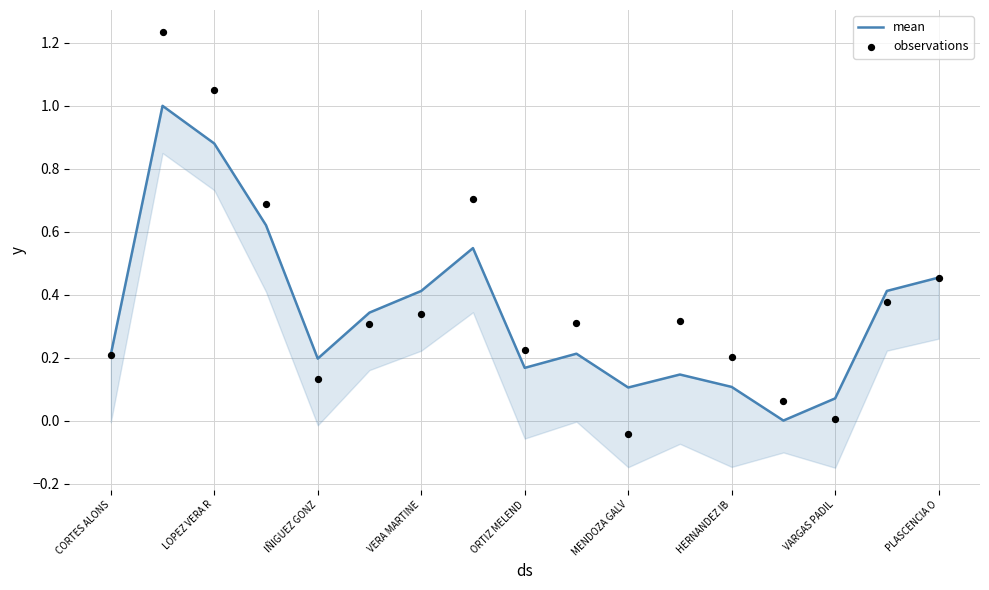

What is the total value across all series at 15?

0.8